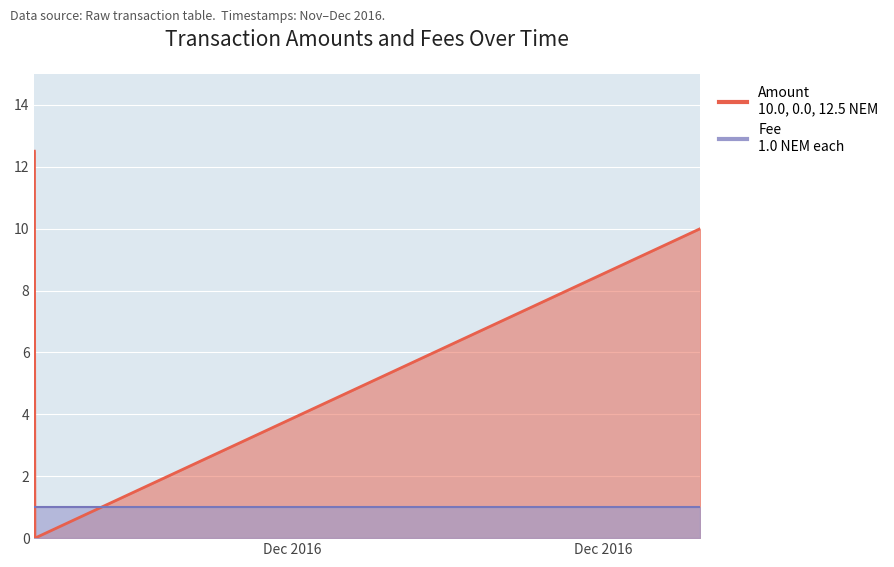

At how many categories does at least one series exceed 4?

2